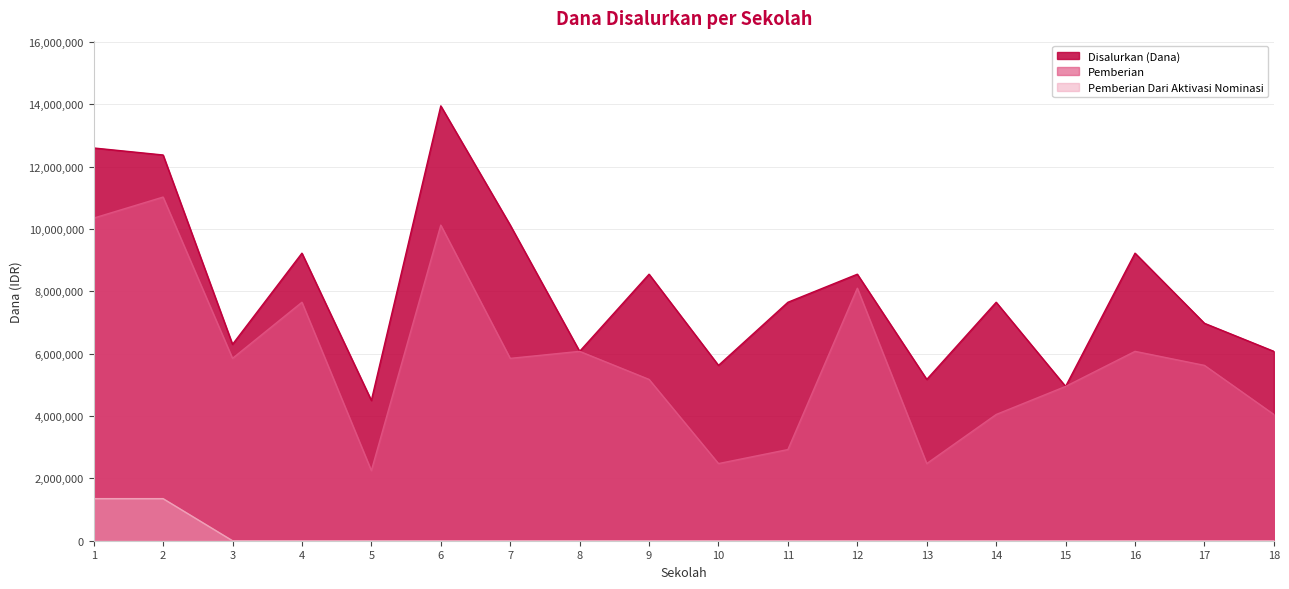

Rank the series by their maximum value, from highest to lowest.

Disalurkan (Dana), Pemberian, Pemberian Dari Aktivasi Nominasi